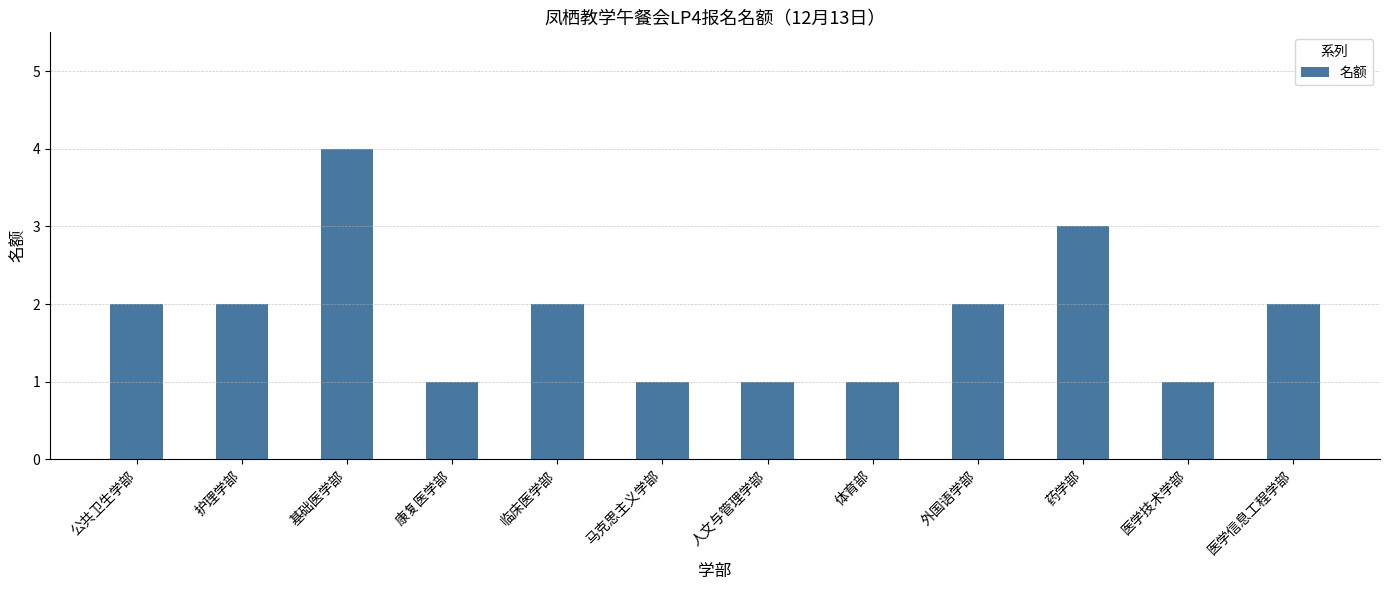

Count the number of categories in the chart.

12